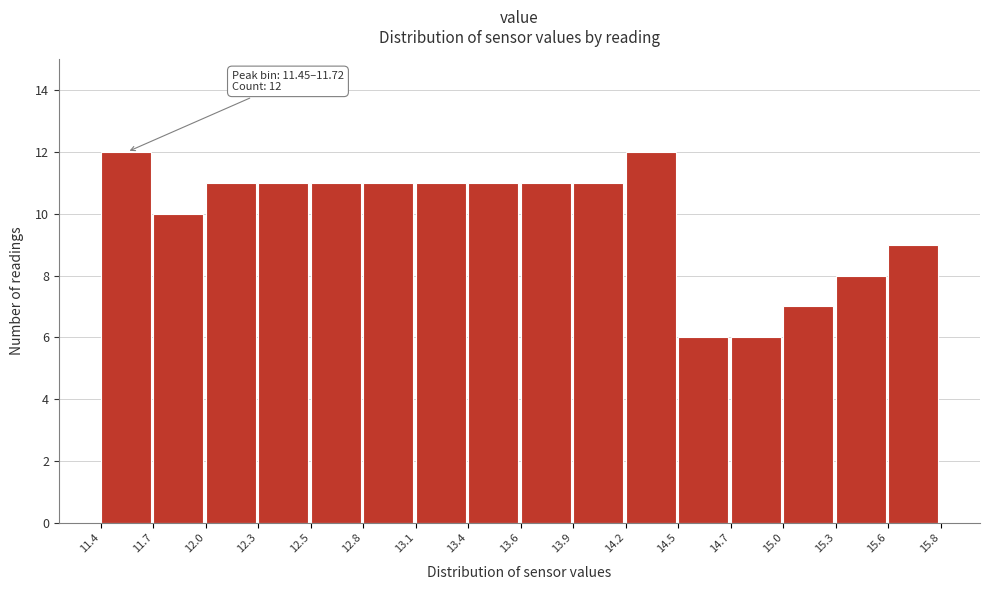

Reading right to left, list all the values displayed in this chart.

9	8	7	6	6	12	11	11	11	11	11	11	11	11	10	12